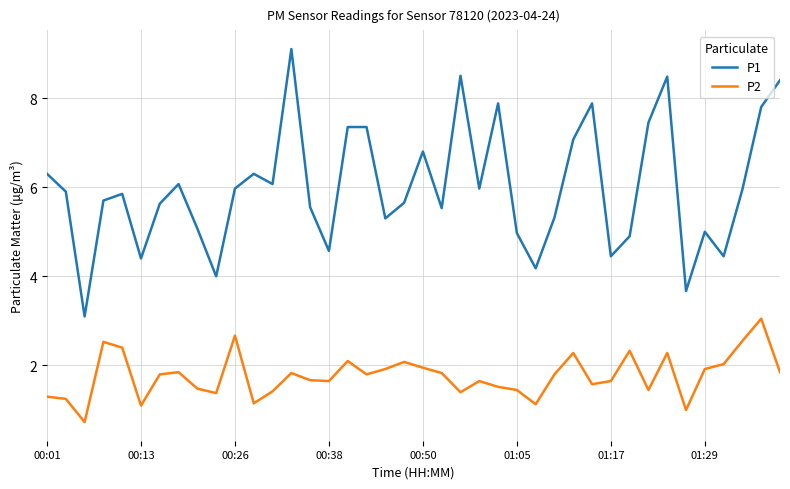

Which series has the largest range (max minus min)?

P1